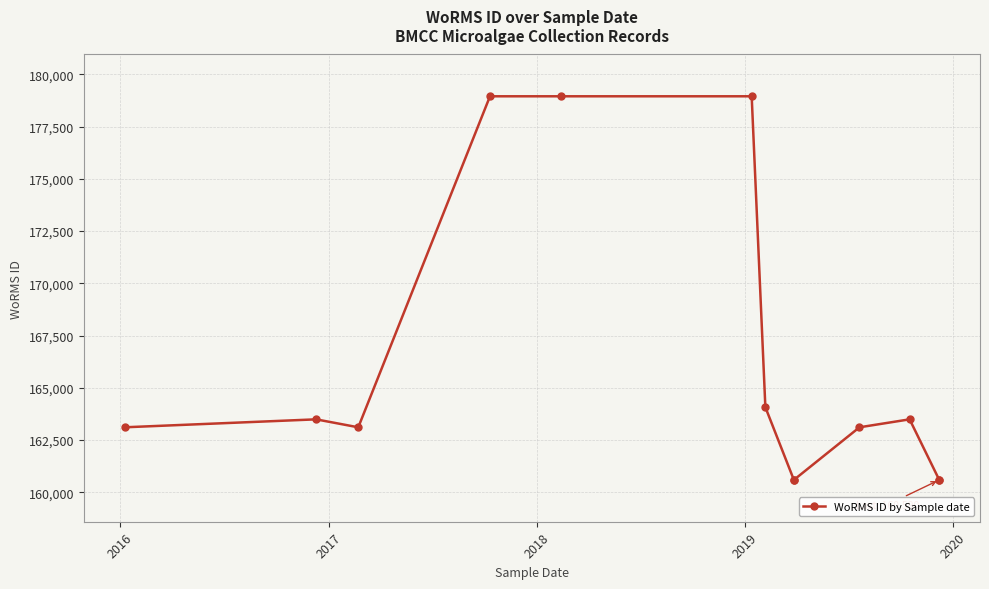

Count the number of values greater than 163108.

6